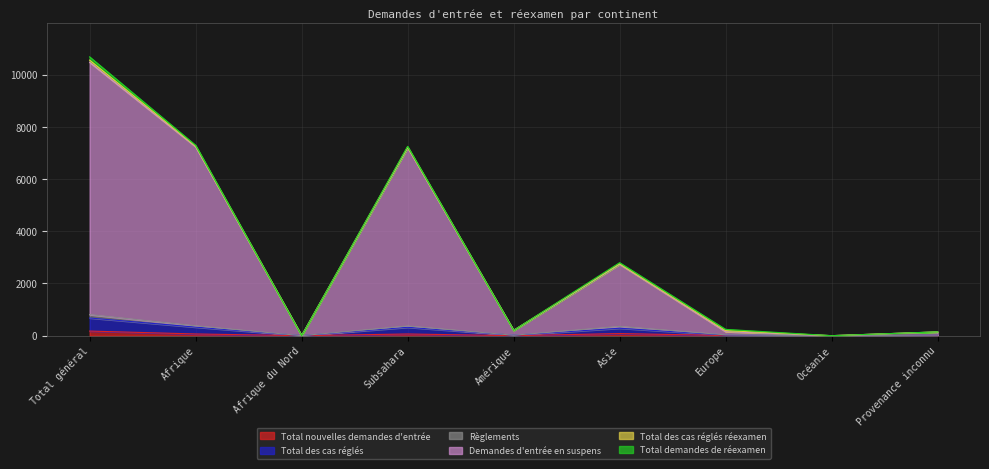

What is the difference between the maximum and minimum values in the Demandes d'entrée en suspens series?

10476